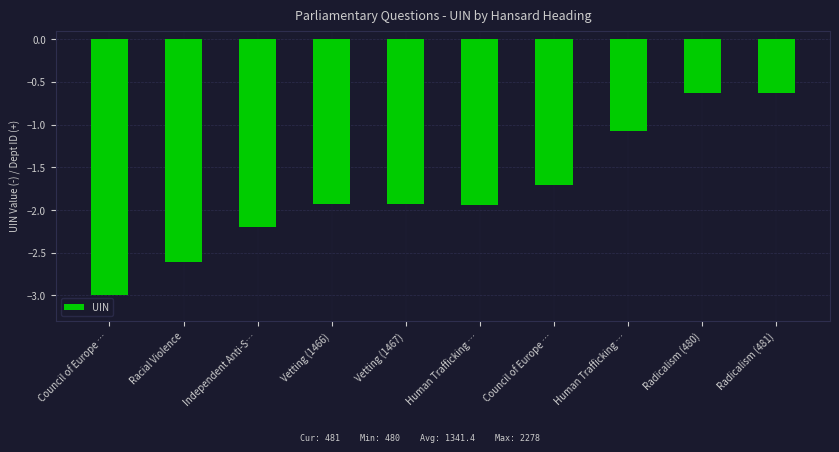

At which label does the data first exceed -1?

Radicalism (480)